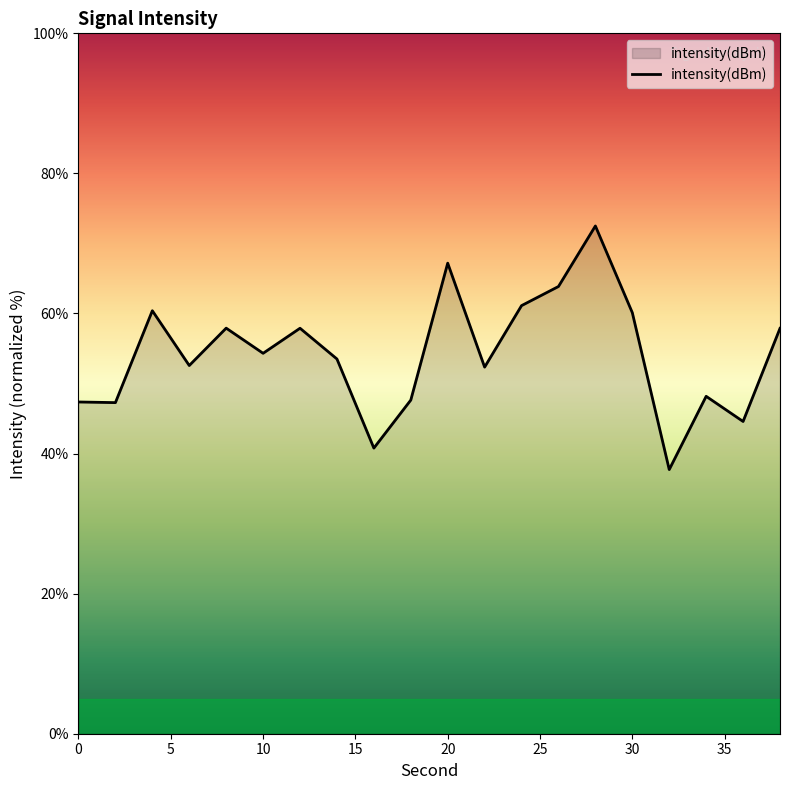

What is the smallest value displayed?

37.7